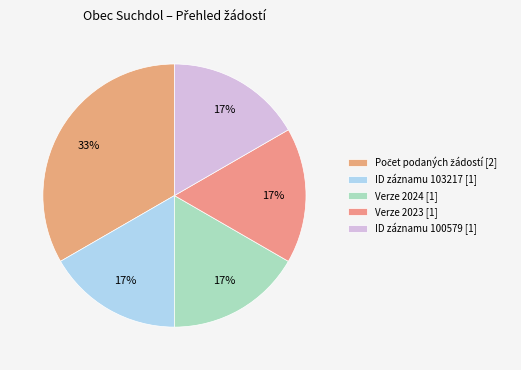

Count the number of slices in the pie.

5